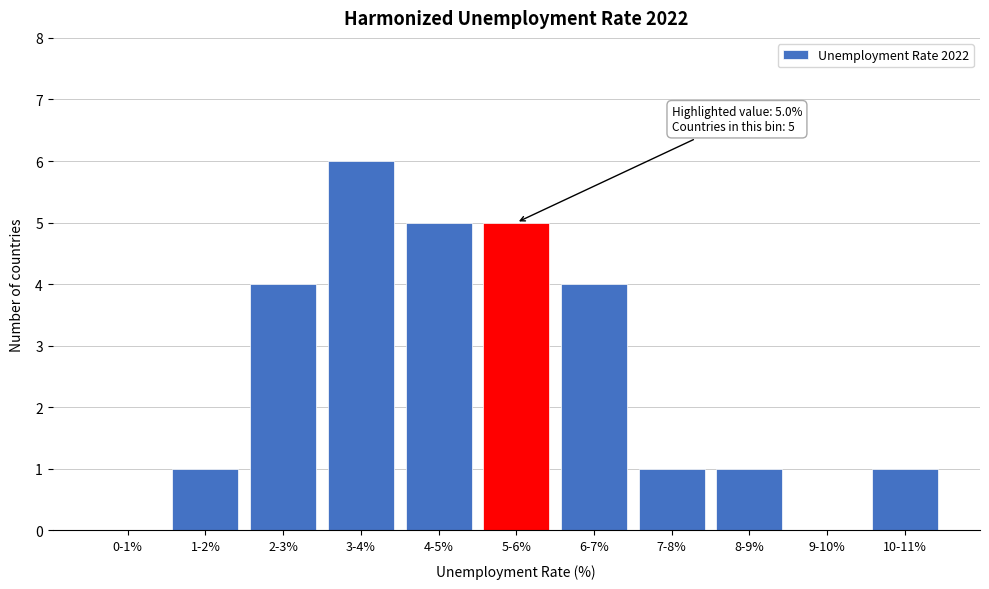

Reading left to right, what are all the values shown in this chart?

0-1%=0	1-2%=1	2-3%=4	3-4%=6	4-5%=5	5-6%=5	6-7%=4	7-8%=1	8-9%=1	9-10%=0	10-11%=1